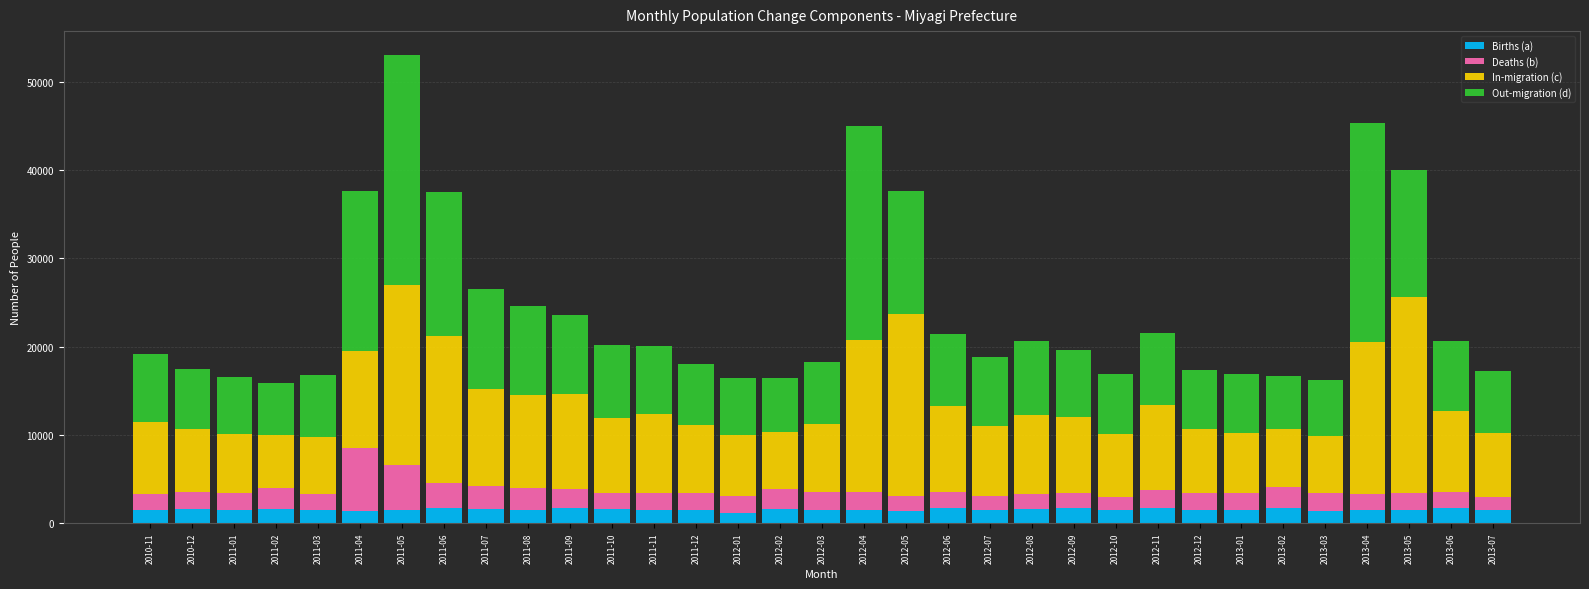

How many bars are there in total?

33